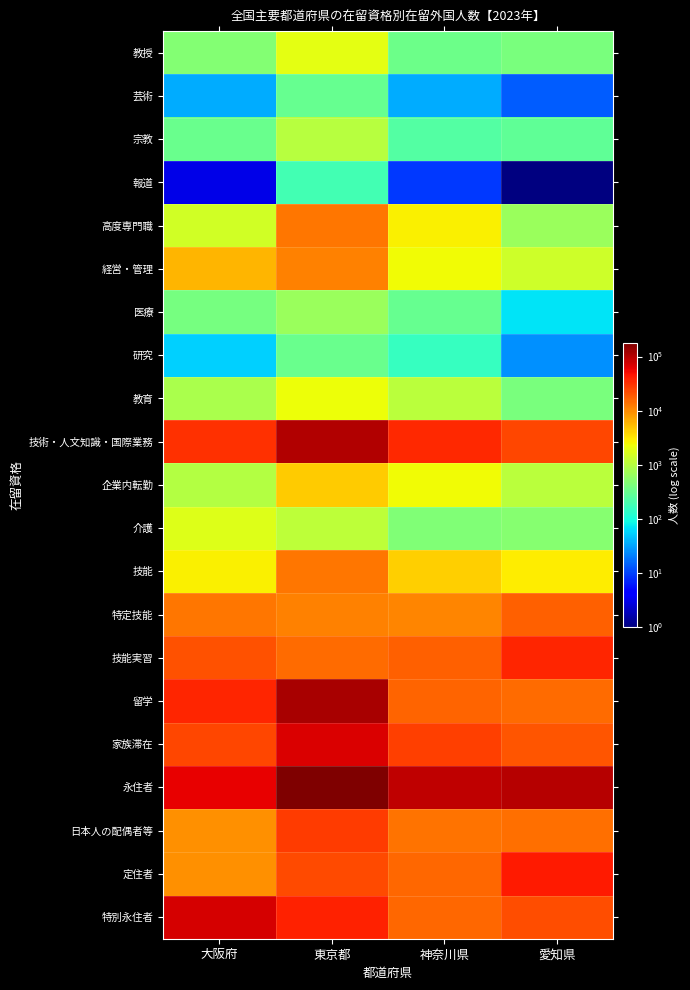

Reading left to right, extract all data points from this chart.

教授: 大阪府=468	東京都=1945	神奈川県=340	愛知県=409
芸術: 大阪府=35	東京都=315	神奈川県=36	愛知県=14
宗教: 大阪府=327	東京都=1000	神奈川県=234	愛知県=289
報道: 大阪府=3	東京都=182	神奈川県=9	愛知県=0
高度専門職: 大阪府=1508	東京都=12936	神奈川県=2763	愛知県=655
経営・管理: 大阪府=5852	東京都=11391	神奈川県=2349	愛知県=1430
医療: 大阪府=396	東京都=669	神奈川県=317	愛知県=68
研究: 大阪府=54	東京都=323	神奈川県=153	愛知県=25
教育: 大阪府=835	東京都=2274	神奈川県=1048	愛知県=409
技術・人文知識・国際業務: 大阪府=32069	東京都=105535	神奈川県=34764	愛知県=24505
企業内転勤: 大阪府=981	東京都=4330	神奈川県=2329	愛知県=1081
介護: 大阪府=1820	東京都=1107	神奈川県=465	愛知県=503
技能: 大阪府=2804	東京都=12745	神奈川県=4125	愛知県=2941
特定技能: 大阪府=13278	東京都=11369	神奈川県=10833	愛知県=17638
技能実習: 大阪府=20555	東京都=14725	神奈川県=17100	愛知県=37384
留学: 大阪府=37318	東京都=112916	神奈川県=16473	愛知県=15169
家族滞在: 大阪府=24423	東京都=68094	神奈川県=26140	愛知県=20031
永住者: 大阪府=60615	東京都=179806	神奈川県=92425	愛知県=98933
日本人の配偶者等: 大阪府=9195	東京都=27892	神奈川県=13661	愛知県=14009
定住者: 大阪府=9566	東京都=23511	神奈川県=15582	愛知県=42250
特別永住者: 大阪府=71517	東京都=39073	神奈川県=15547	愛知県=22265